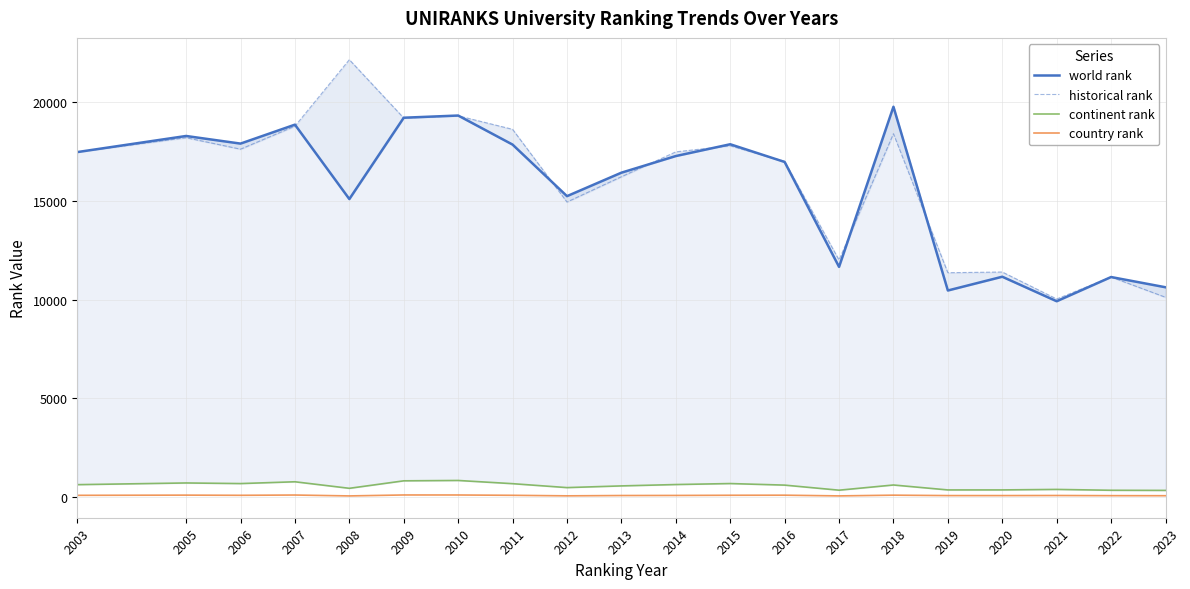

True or false: world rank and continent rank intersect in this chart.

False